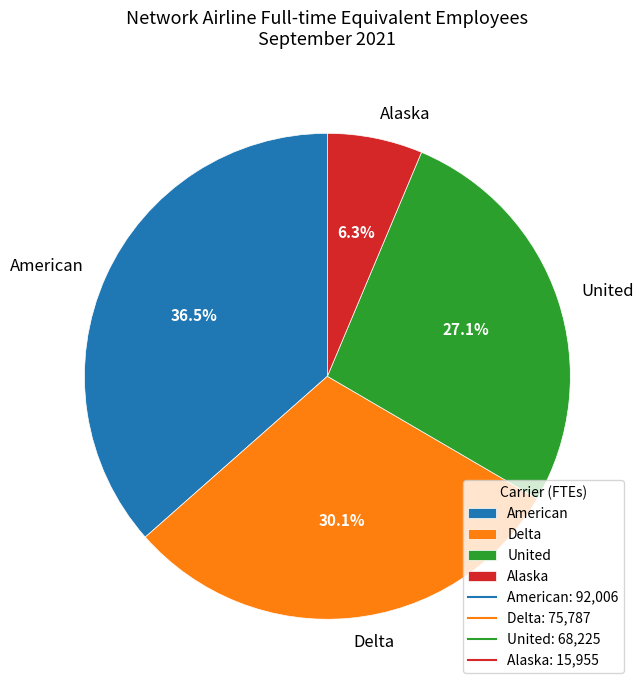

Rank the categories by value from lowest to highest.

Alaska, United, Delta, American